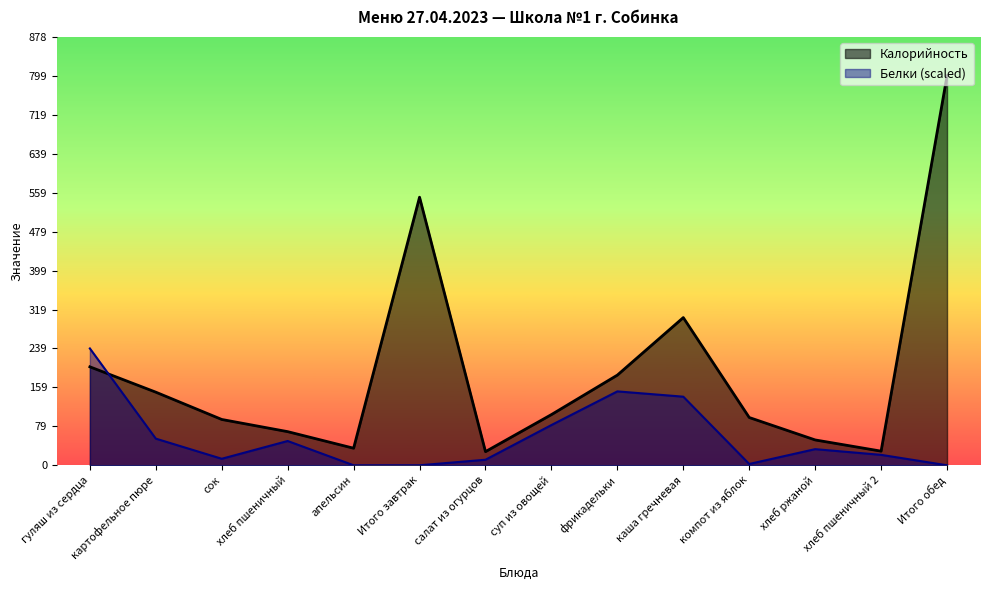

True or false: Калорийность has more than 1 interior local peaks.

True